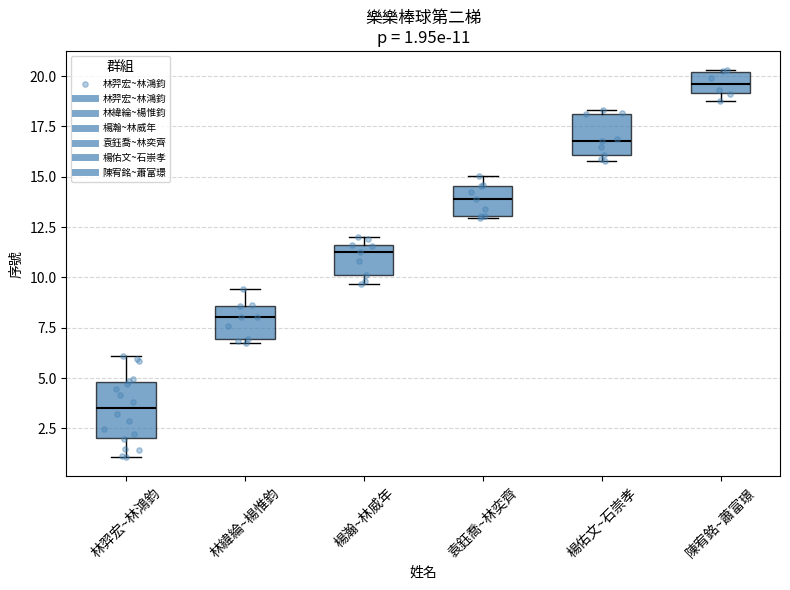

Comparing the boxes themselves (not the whiskers), which one is the tallest?

林羿宏~林鴻鈞